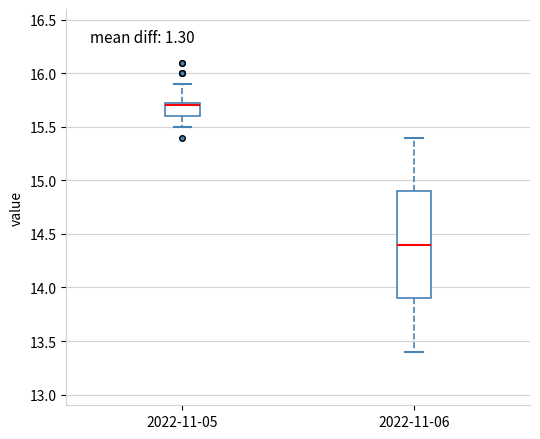

Which box's median line is the lowest?

2022-11-06